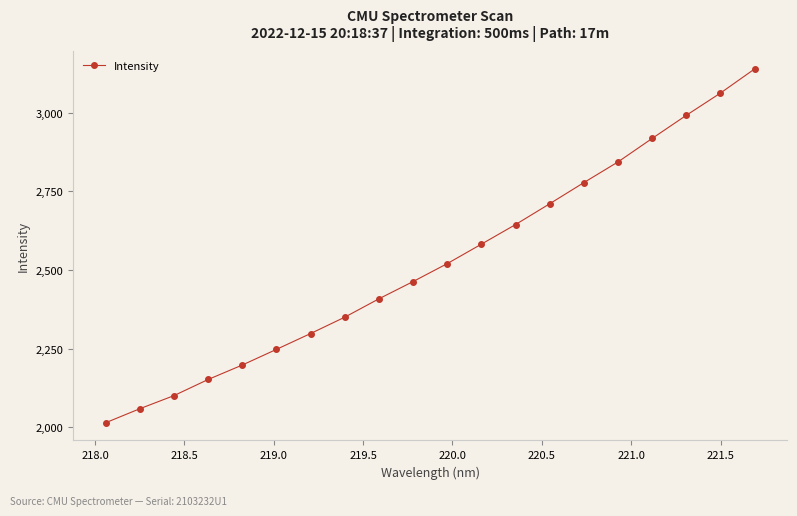

True or false: there are more than 1 points higher than both neighbors.

False